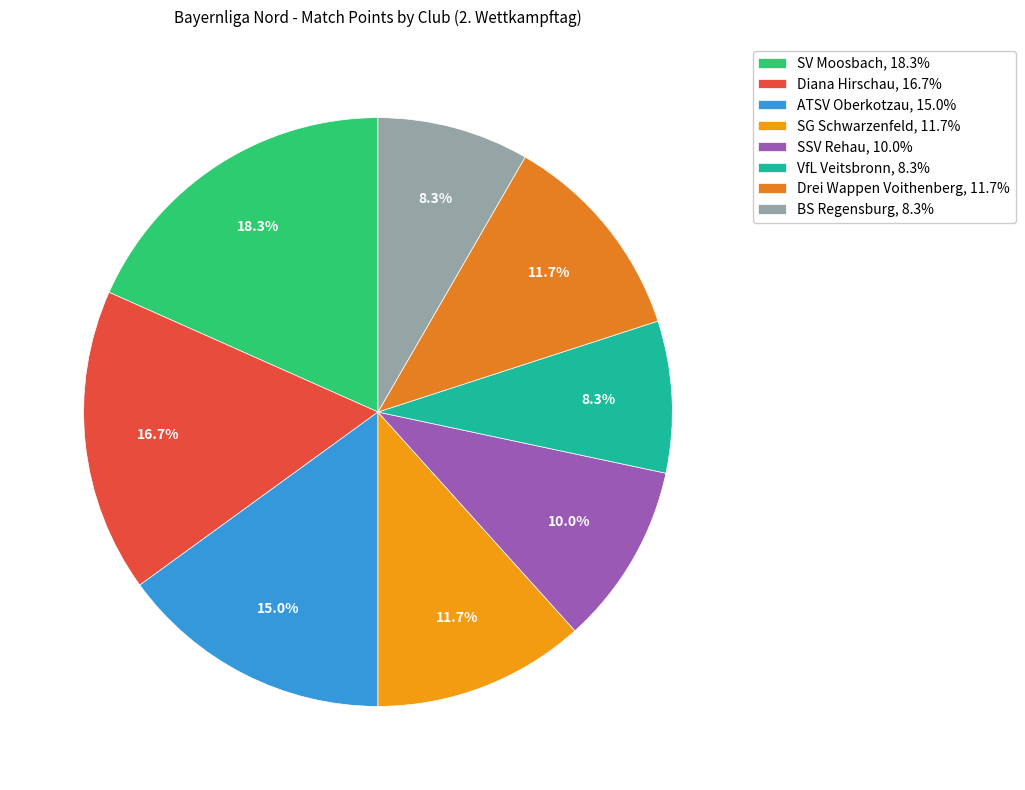

To the nearest percent, what is the difference between the BS Regensburg and SV Moosbach slice percentages?

10%